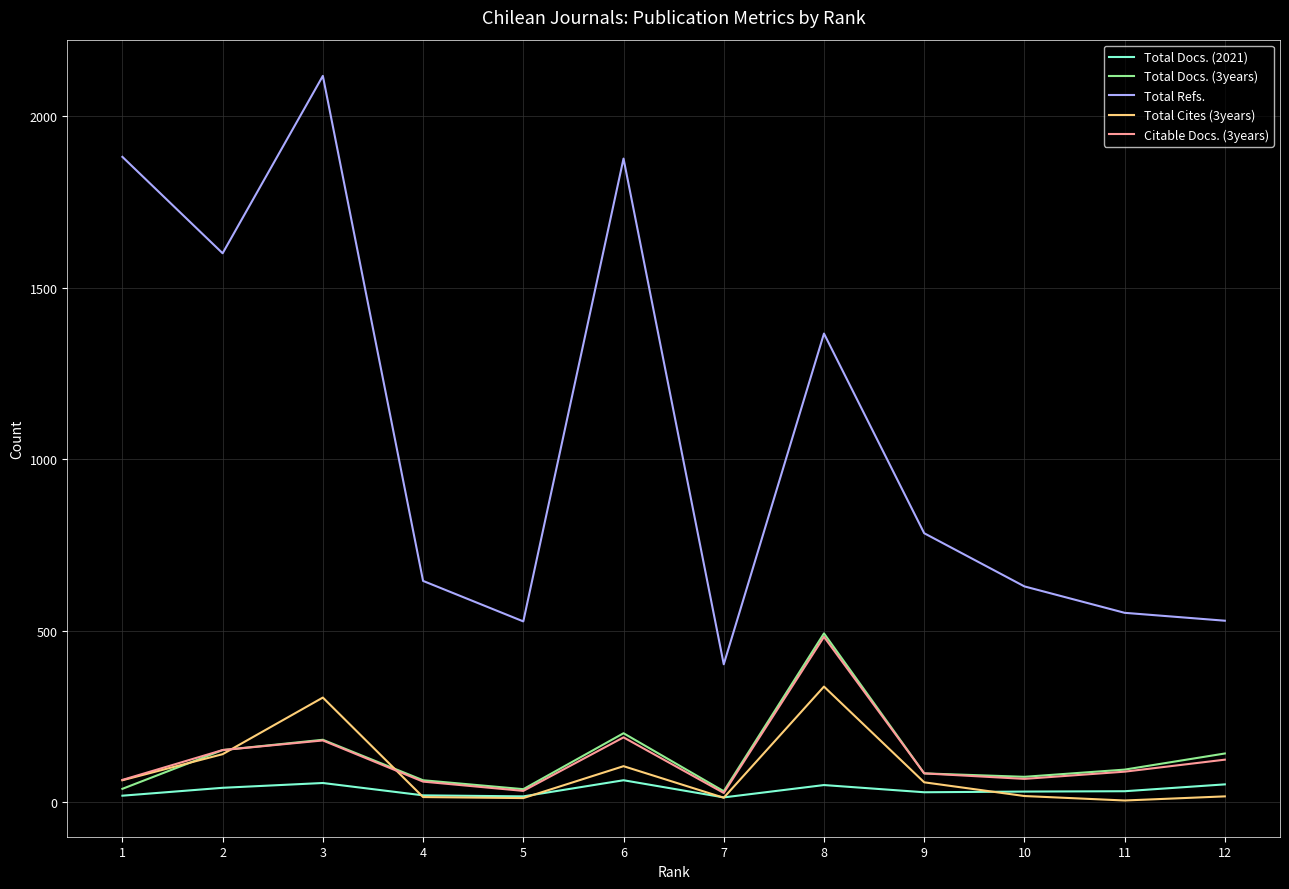

Read the Citable Docs. (3years) value at 9, to the nearest 50.

100